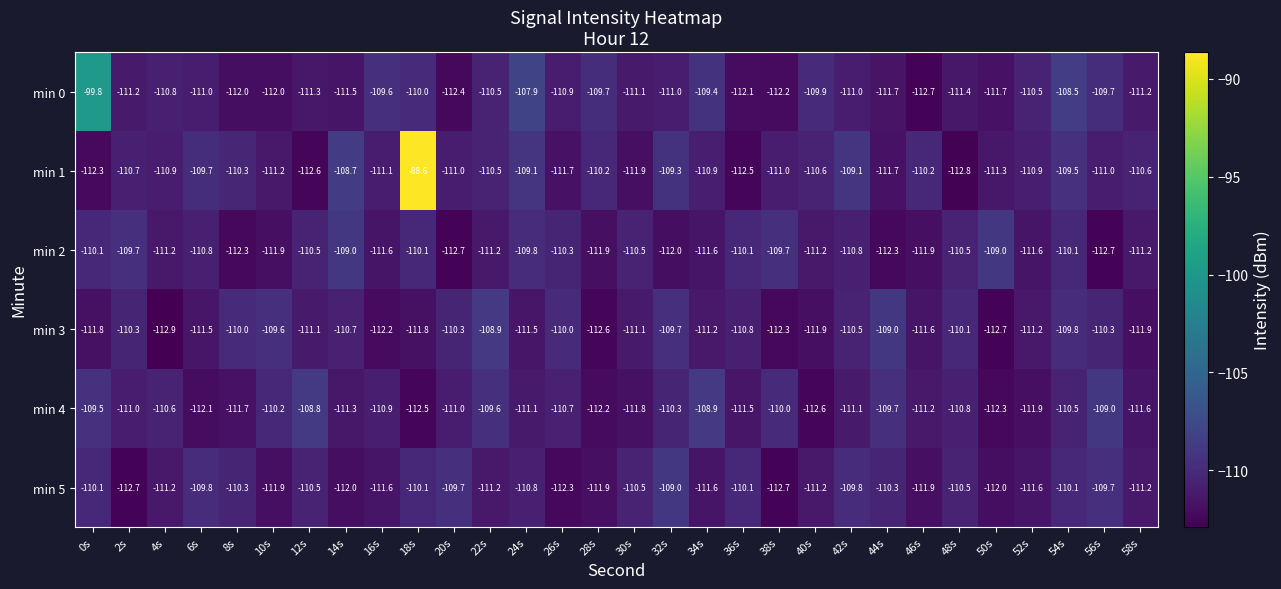

Where does the min 0 series first go above -111?

0s